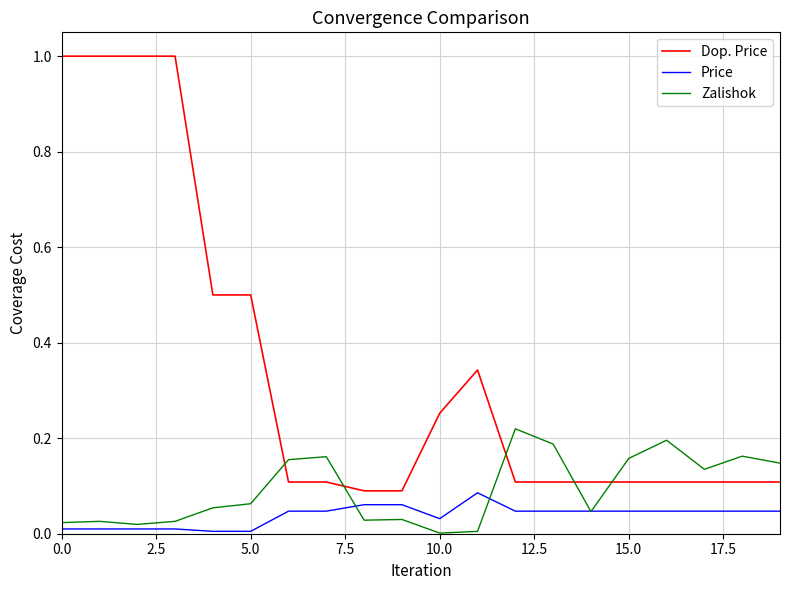

What is the highest value of the Dop. Price series?

1.0